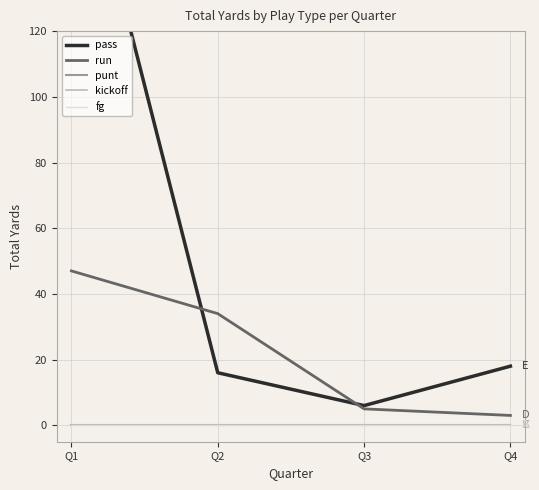

What are all the series names shown in the legend?

pass, run, punt, kickoff, fg